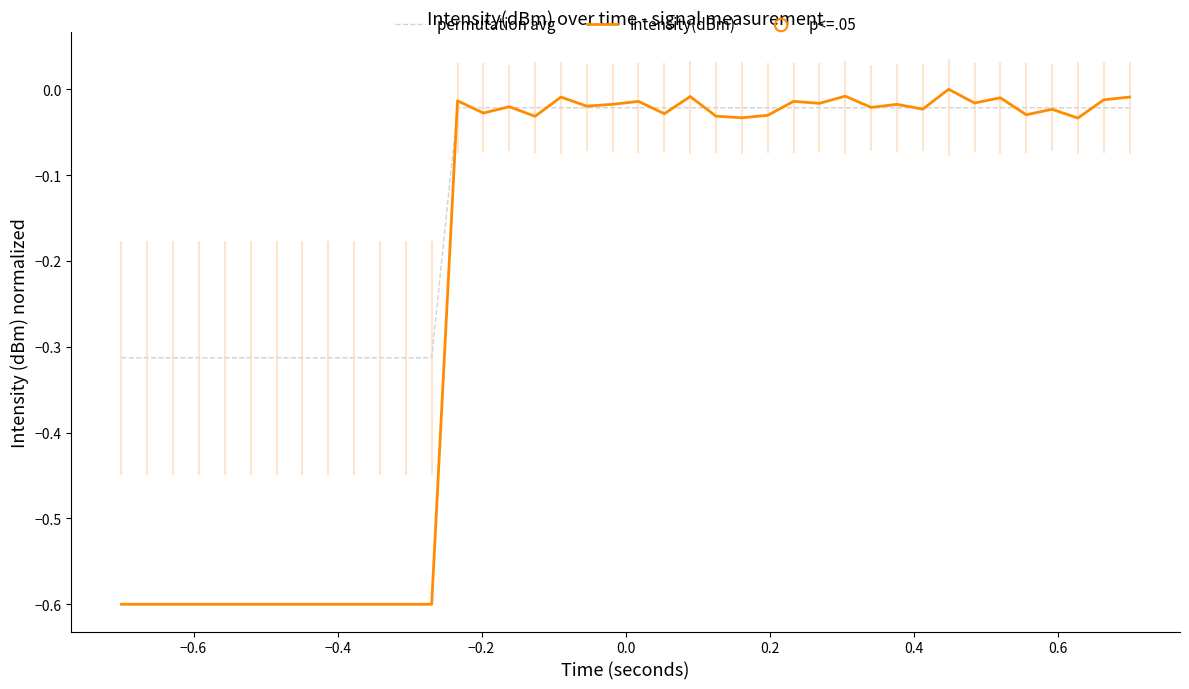

Which series has the largest total across all categories?

permutation avg